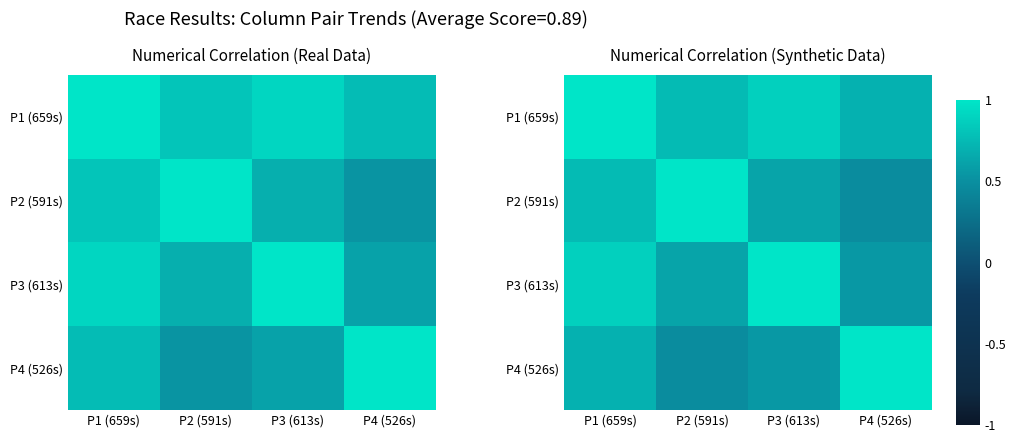

At which label is P2 (591s) closest to 0?

P4 (526s)